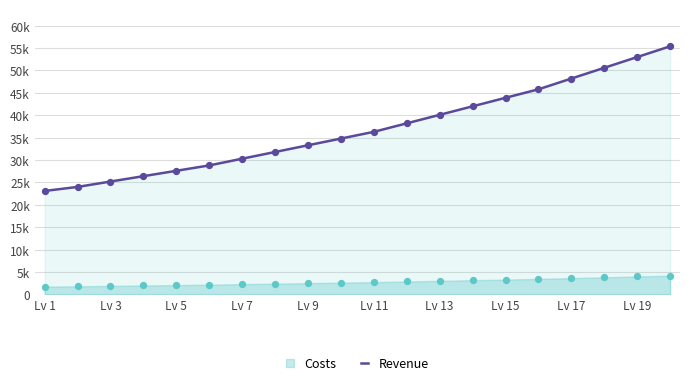

Between Lv 19 and Lv 7, which is larger?

Lv 19